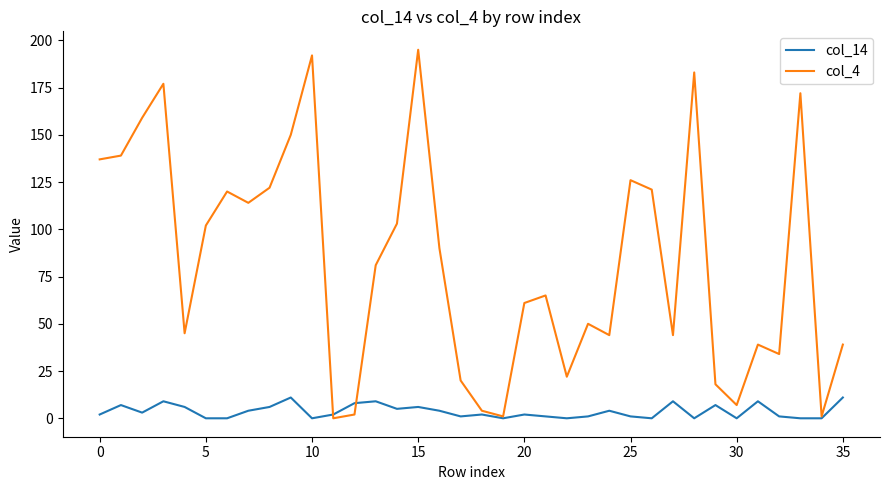

Which series has the largest range (max minus min)?

col_4